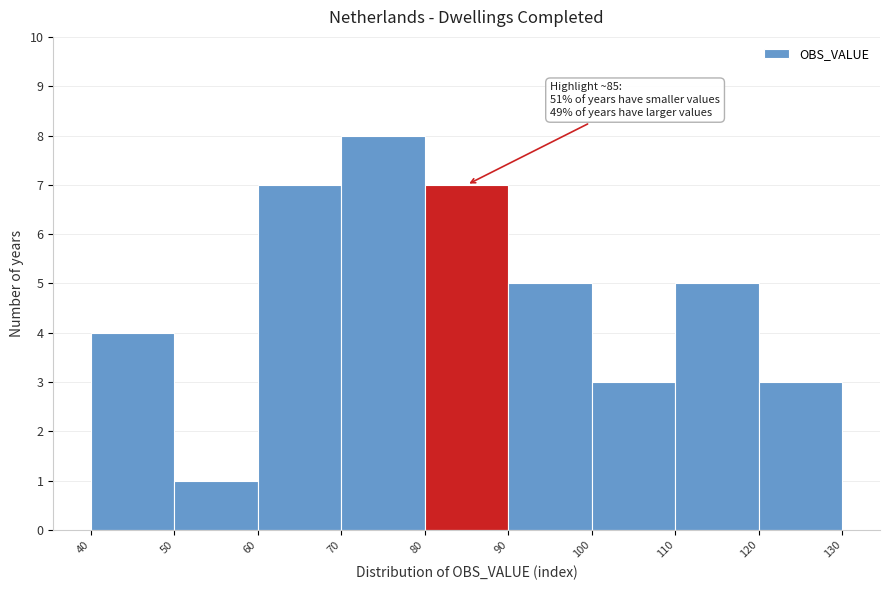

Which range on the x-axis has the tallest bar?

70 to 80